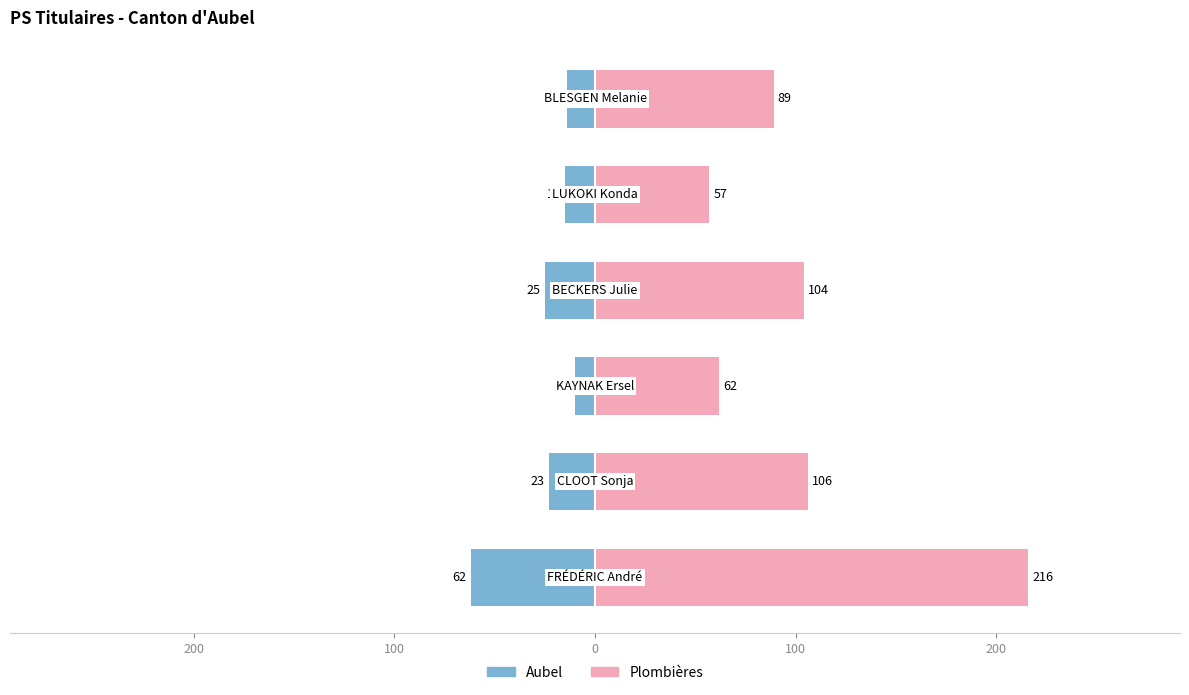

How many bars are there in total?

12